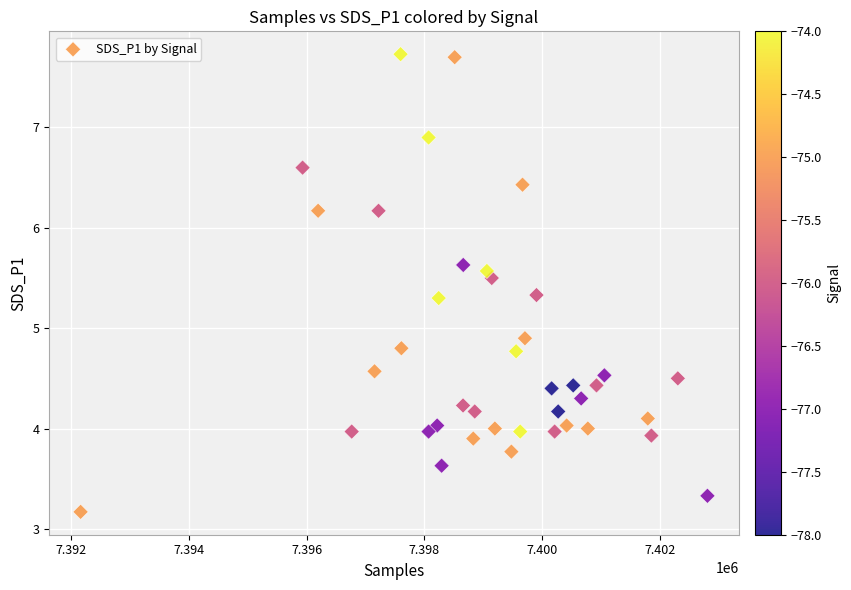

What Y value in the scatter plot is closest to 5?

4.9